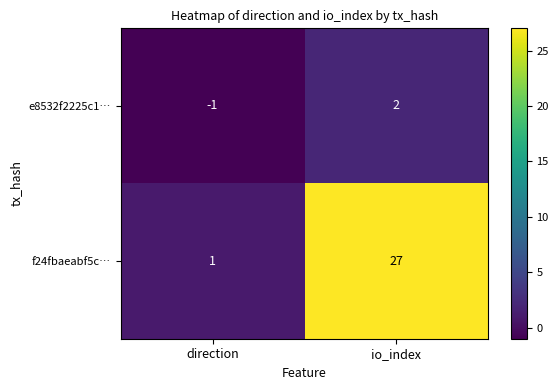

Which series has the largest range (max minus min)?

f24fbaeabf5c…